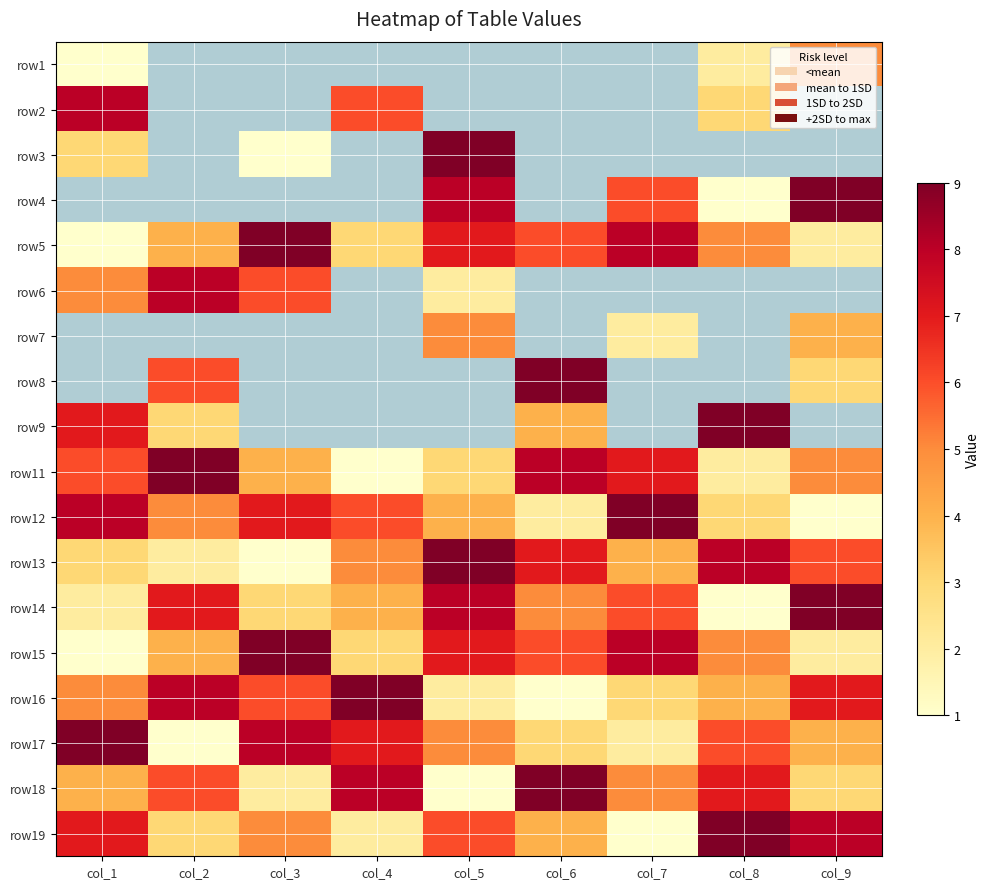

The value of row15 at col_9 is 2.8. True or false?

False